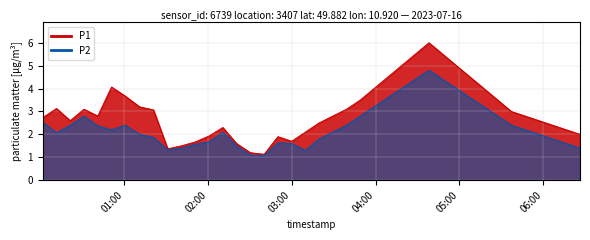

List the series in order of their peak value, highest first.

P1, P2